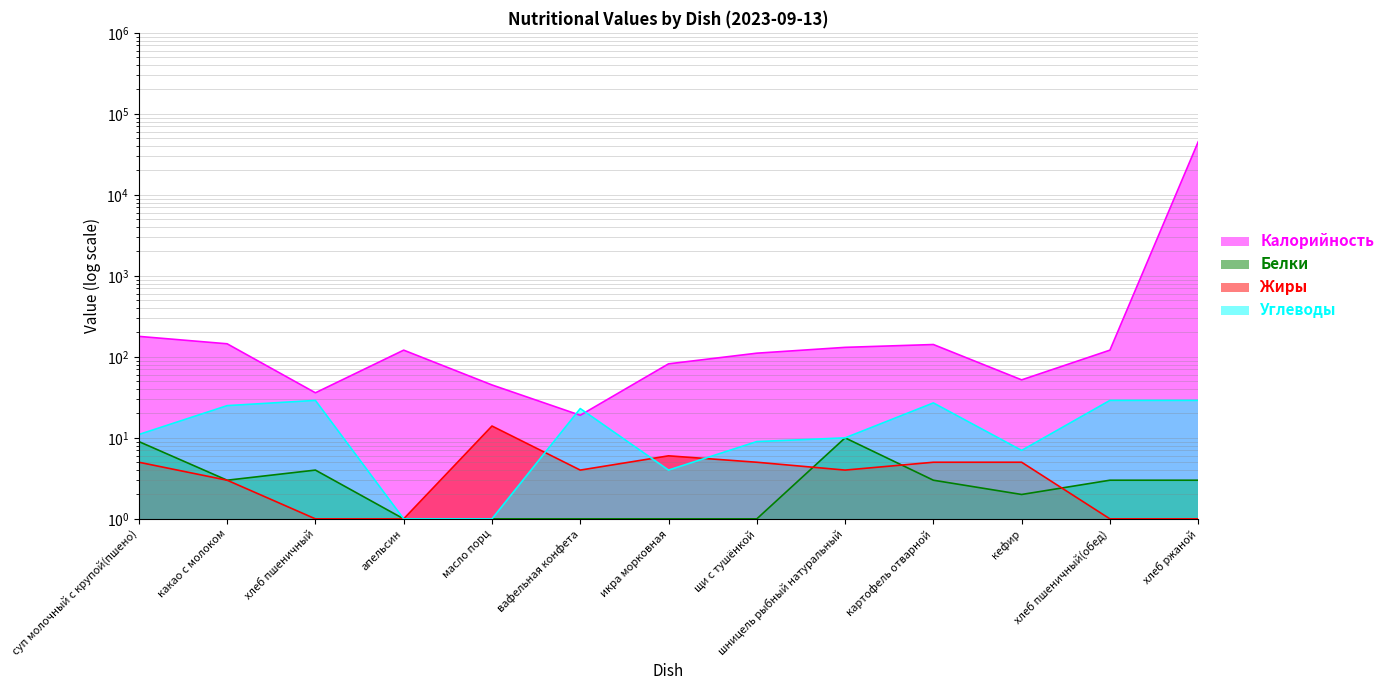

How many values in the Калорийность series exceed 121?

5